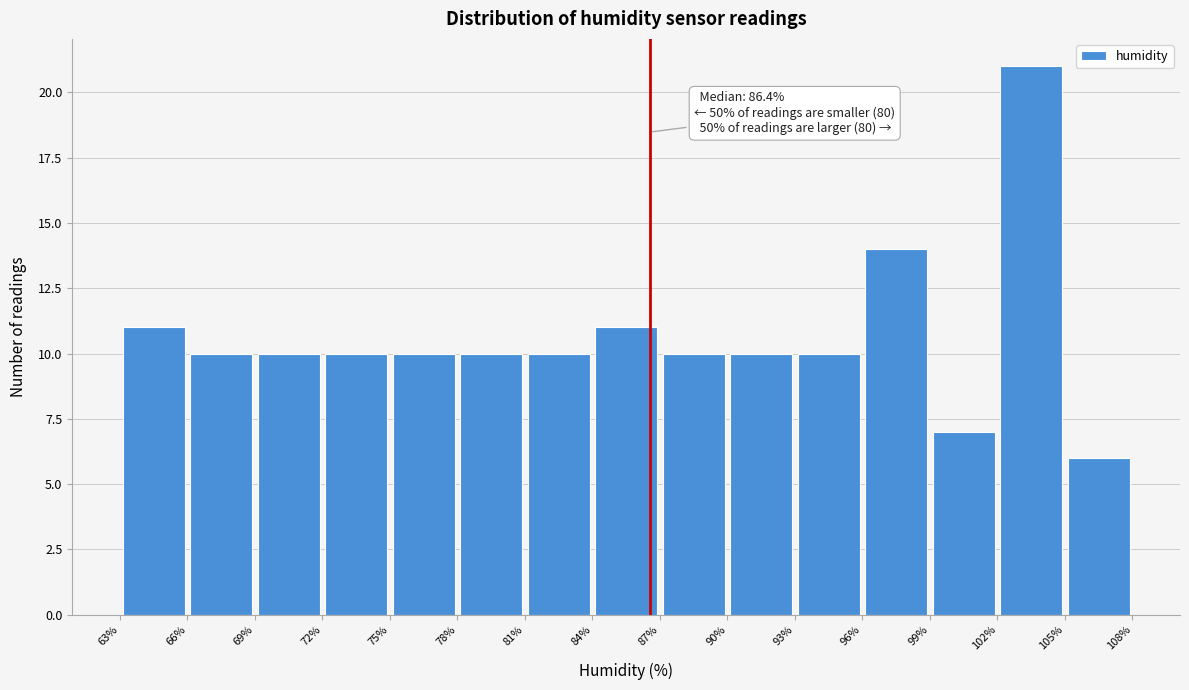

Which range on the x-axis has the tallest bar?

102% to 105%